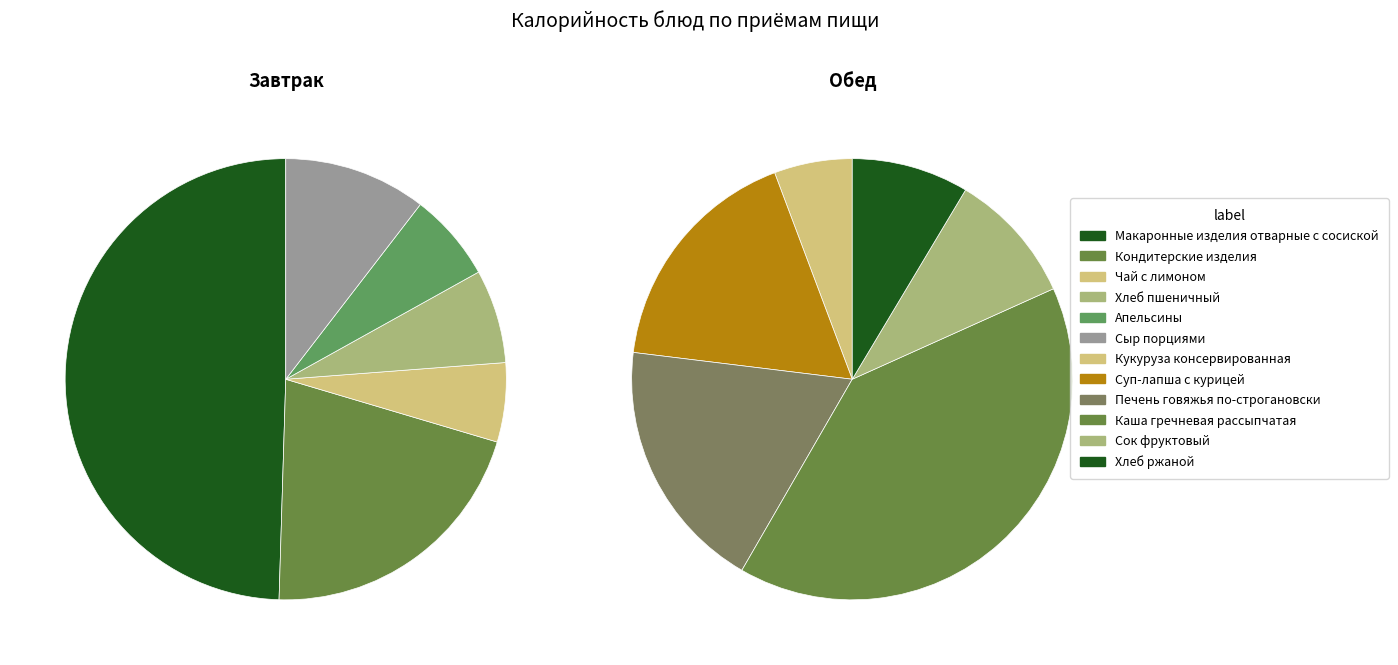

What percentage is the 3 slice, to the nearest percent?

7%